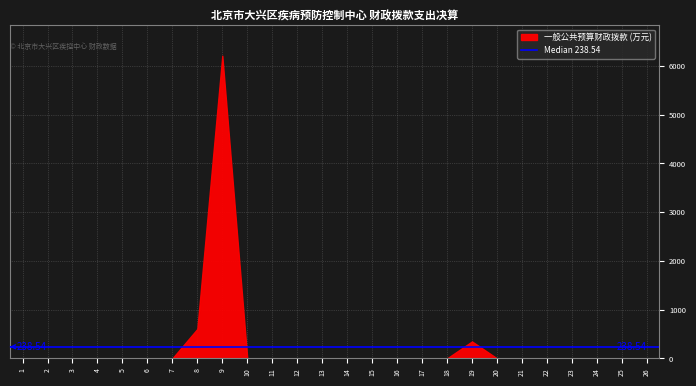

True or false: the data has more than 0 interior local peaks.

True